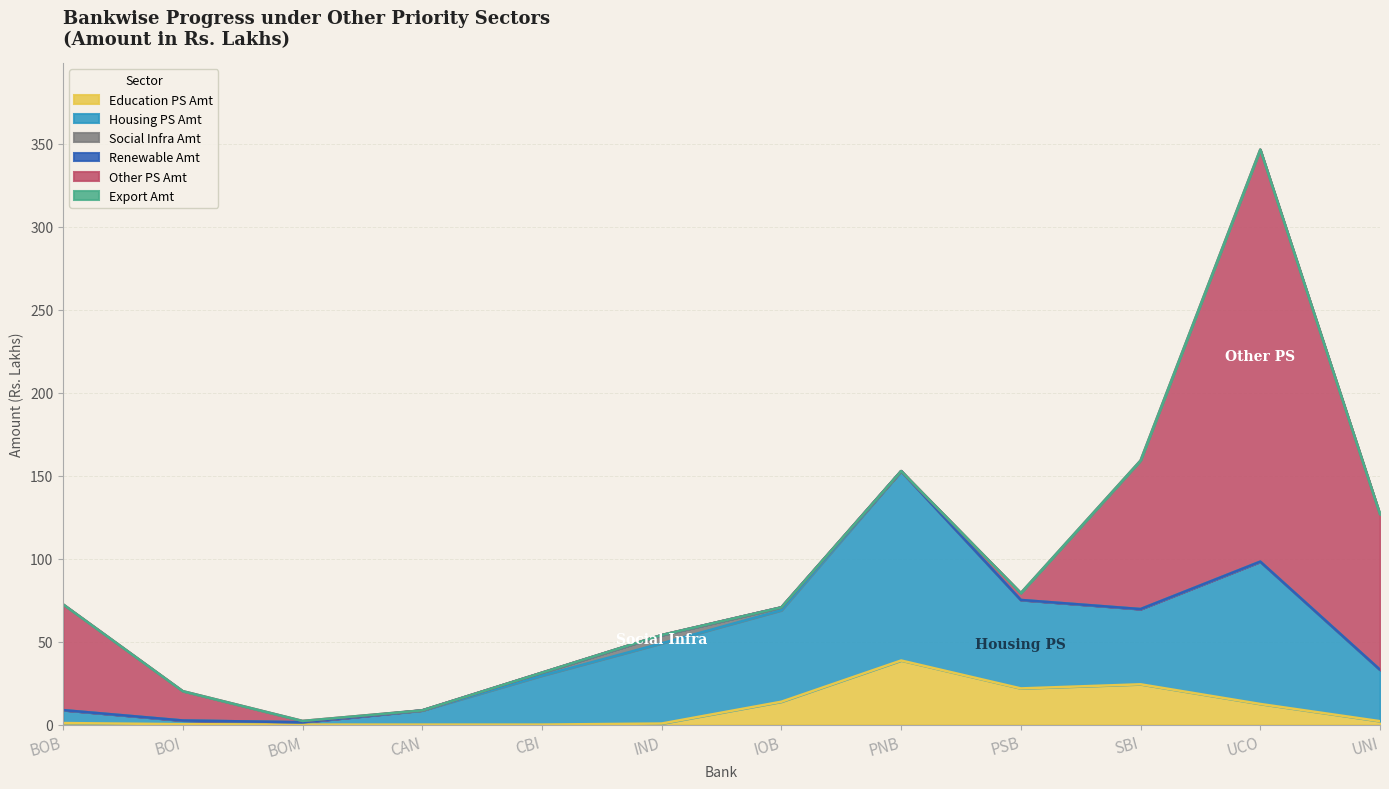

List the labels in order of Social Infra Amt value, largest first.

IND, BOB, BOI, BOM, CAN, CBI, IOB, PNB, PSB, SBI, UCO, UNI